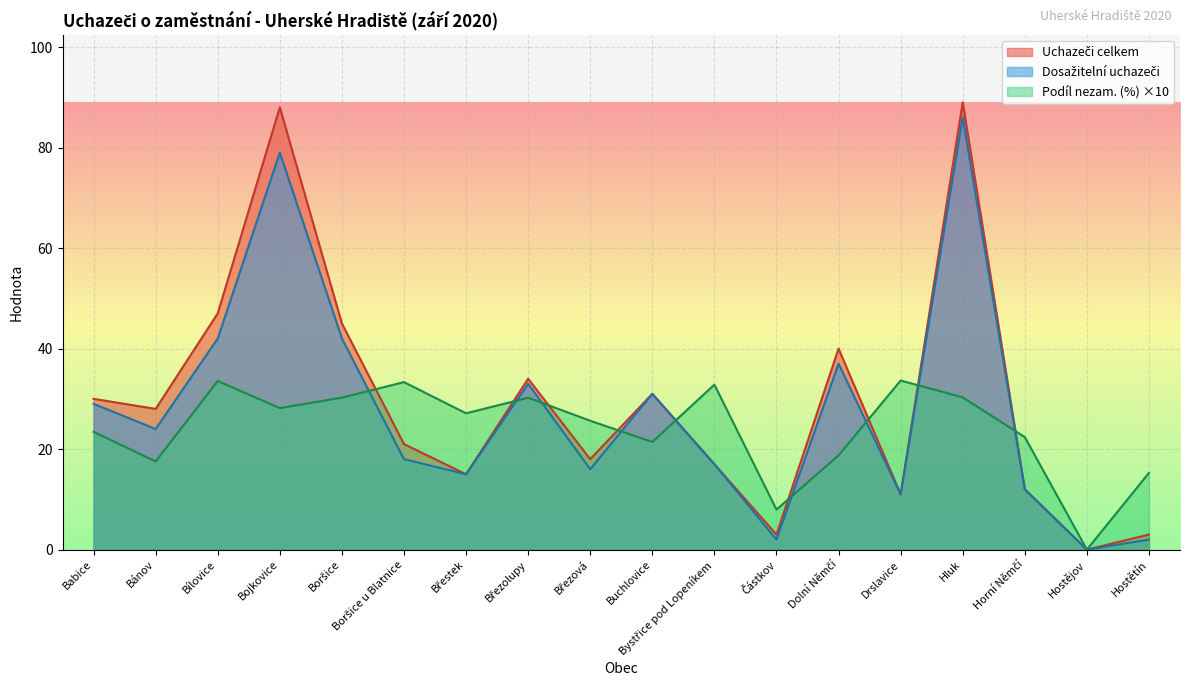

How many data points in Uchazeči celkem are above 28?

8